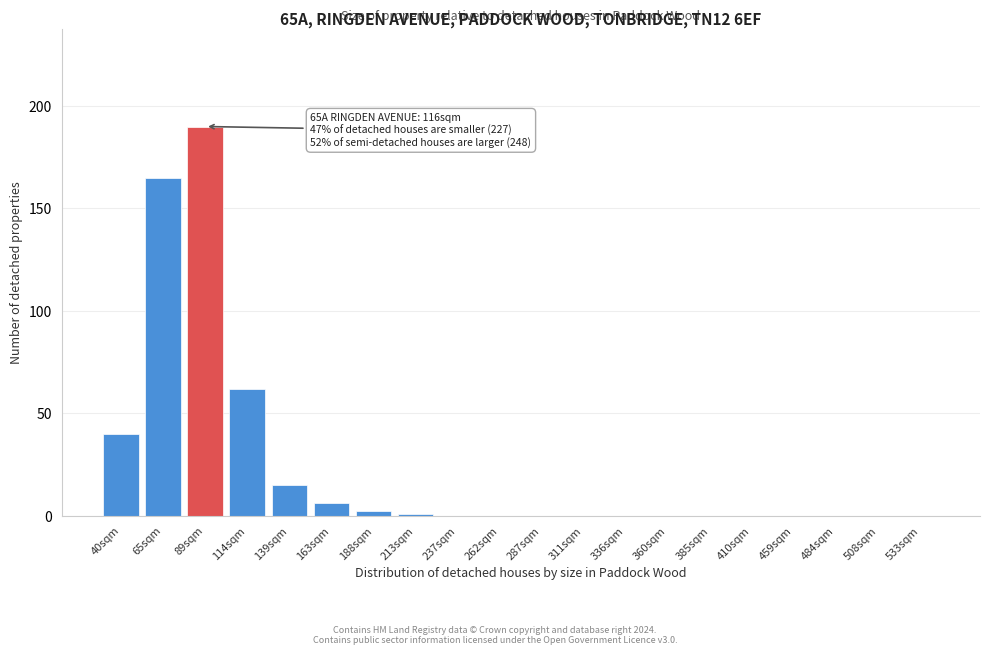

Reading left to right, what are all the values shown in this chart?

40sqm=40	65sqm=165	89sqm=190	114sqm=62	139sqm=15	163sqm=6	188sqm=2	213sqm=1	237sqm=0	262sqm=0	287sqm=0	311sqm=0	336sqm=0	360sqm=0	385sqm=0	410sqm=0	459sqm=0	484sqm=0	508sqm=0	533sqm=0